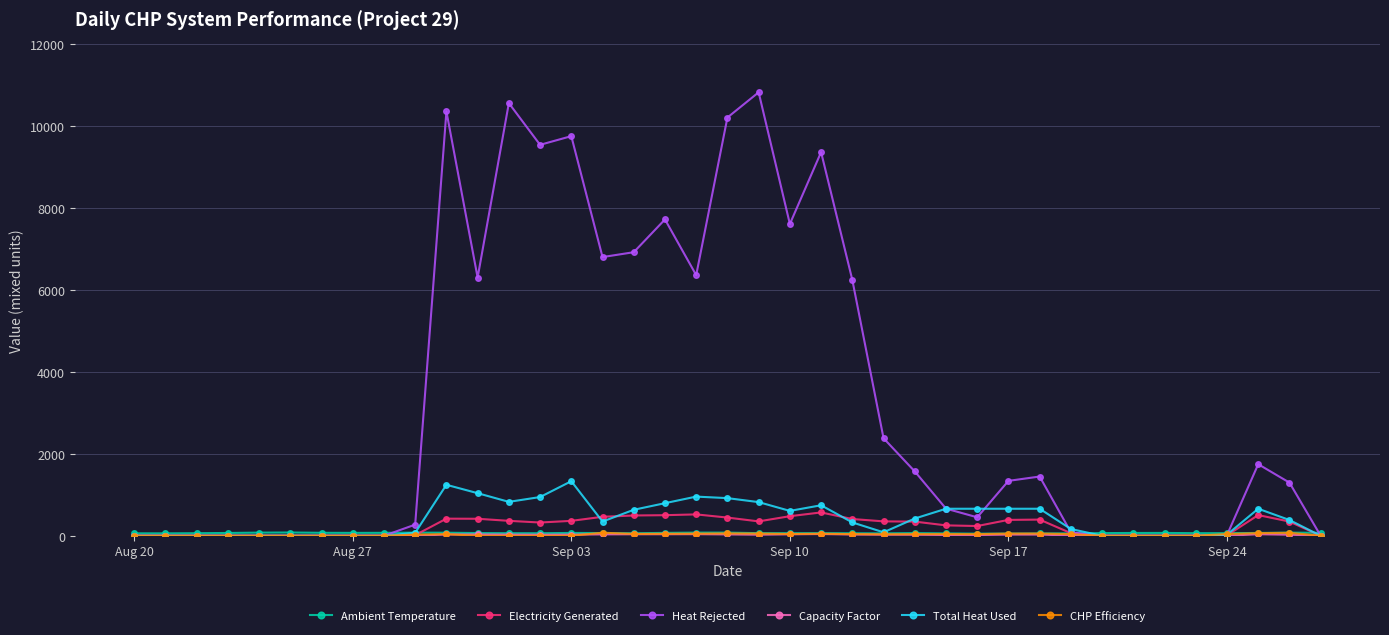

What is the highest value of the Total Heat Used series?

1332.8